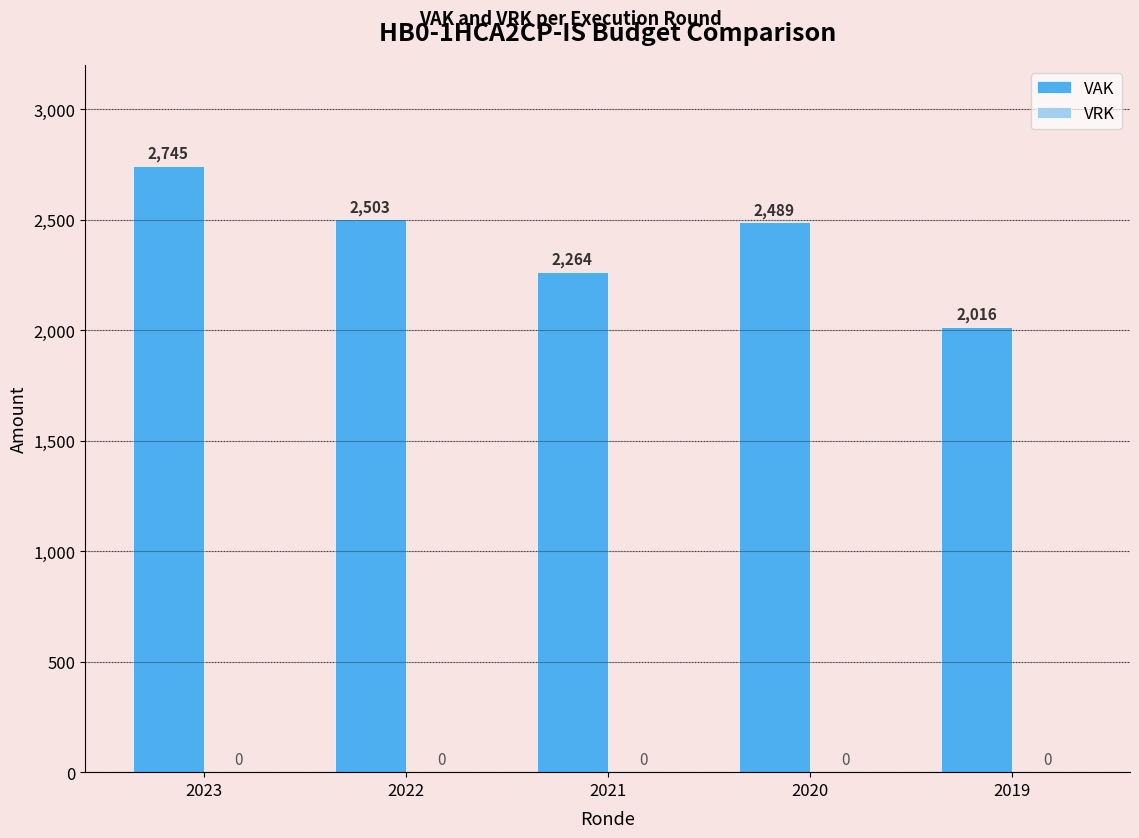

What is the approximate value at 2022, to the nearest 50?

2500